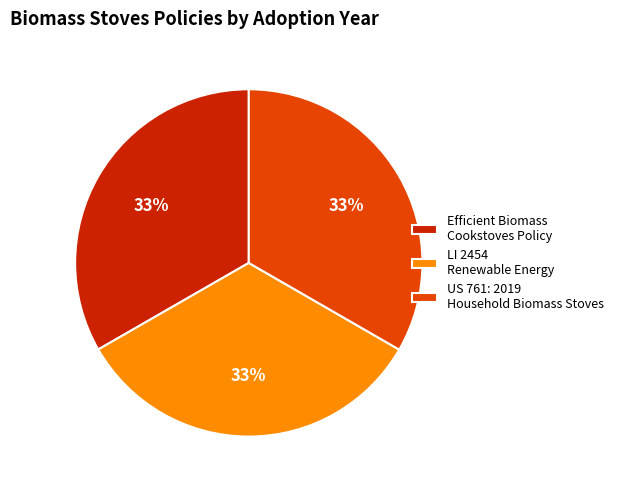

To the nearest percent, what is the combined percentage of LI 2454 Renewable Energy and Efficient Biomass Cookstoves Policy?

67%